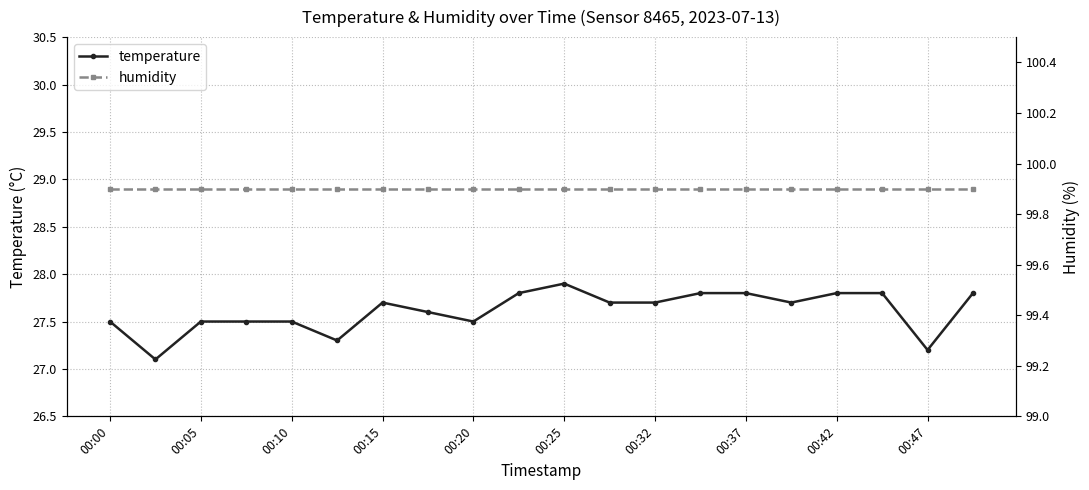

At which label does temperature reach its peak?

00:25